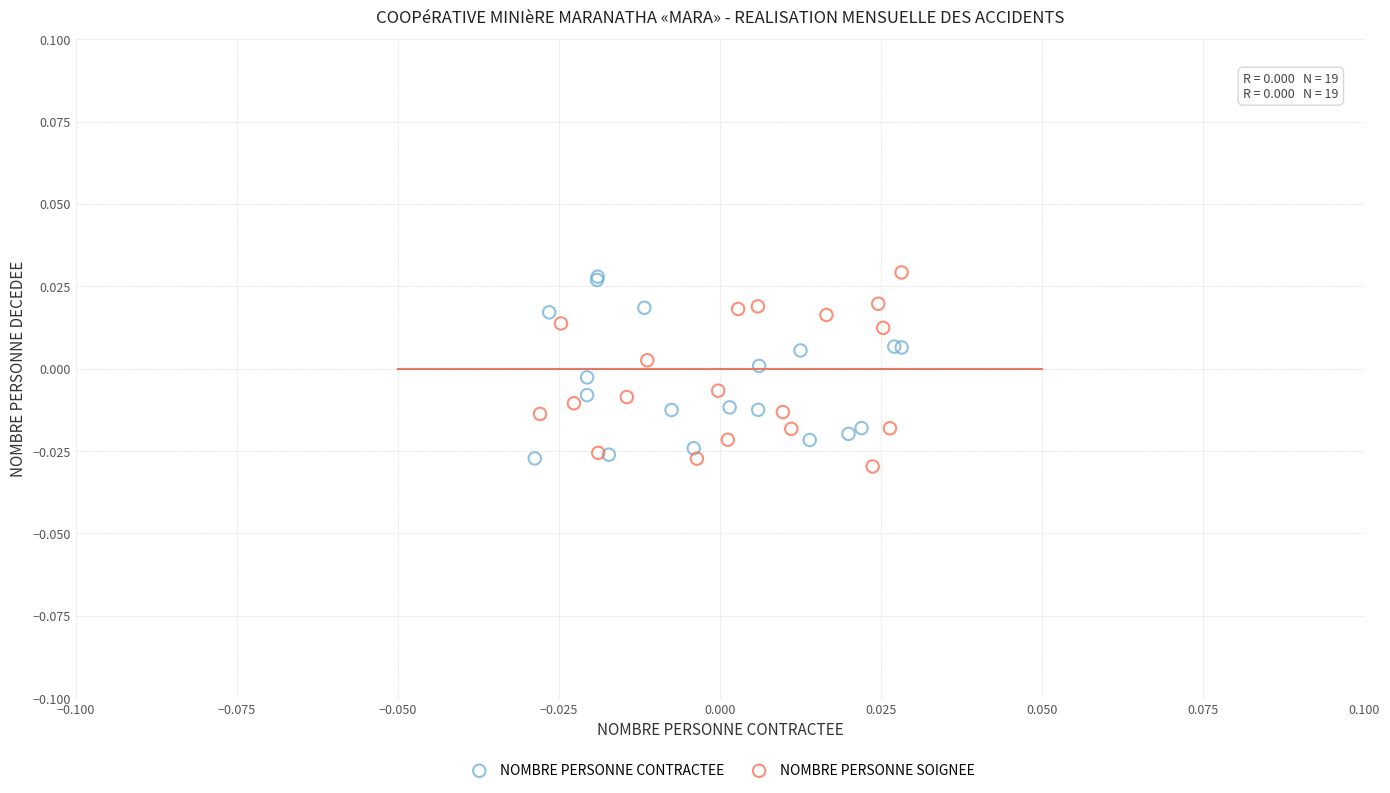

Which series has the widest spread of Y values?

NOMBRE PERSONNE SOIGNEE